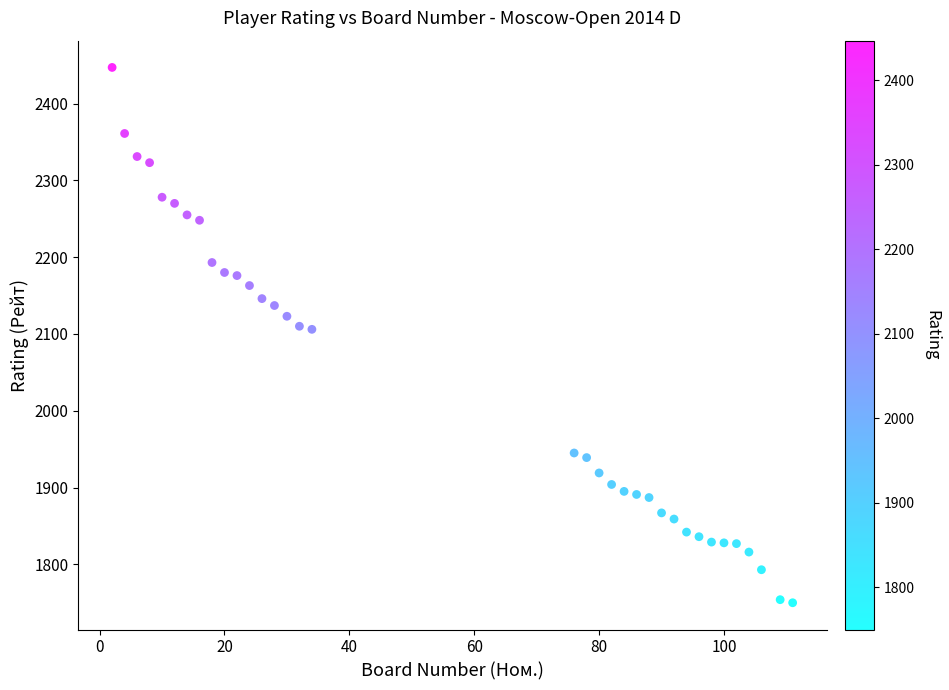

What is the range of Y values (max minus min)?

697